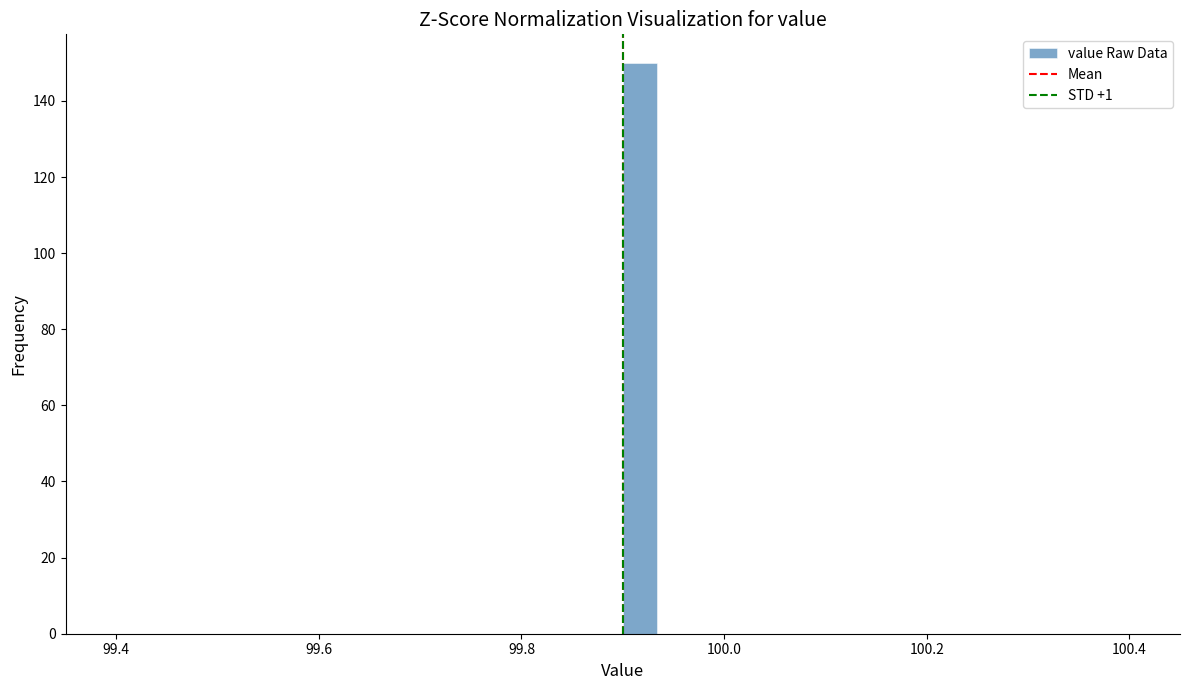

Around what value on the x-axis is the tallest bar? Give the approximate position of its centre, as read against the axis.

99.92